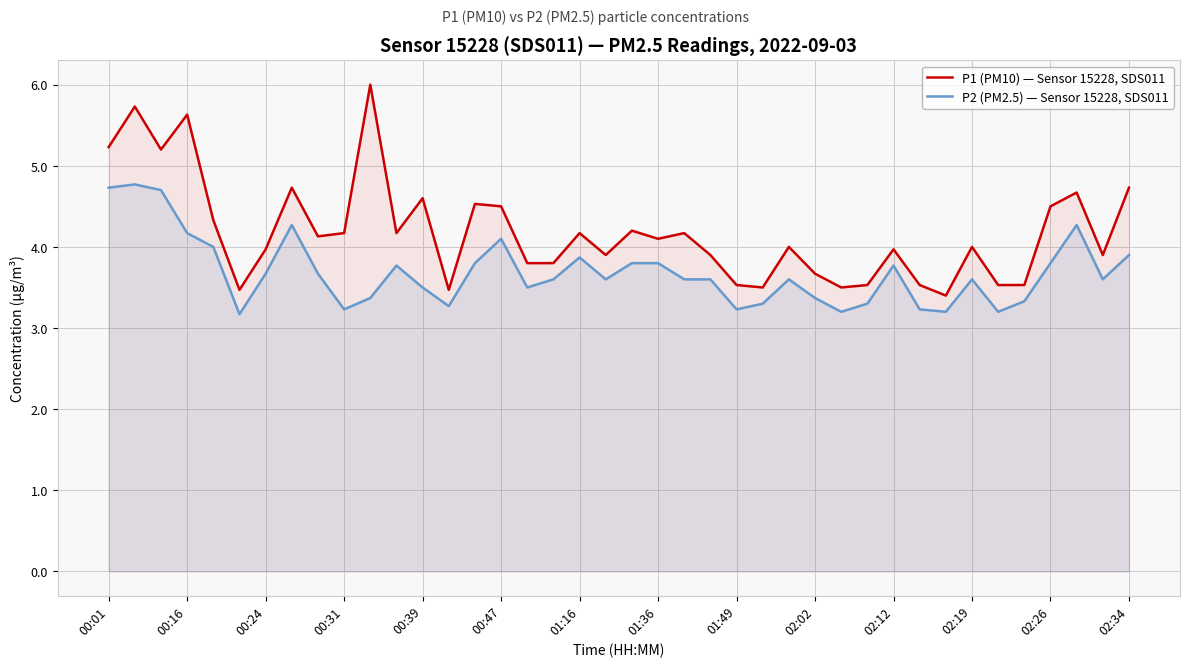

List the series in order of their peak value, lowest first.

P2 (PM2.5) — Sensor 15228, SDS011, P1 (PM10) — Sensor 15228, SDS011